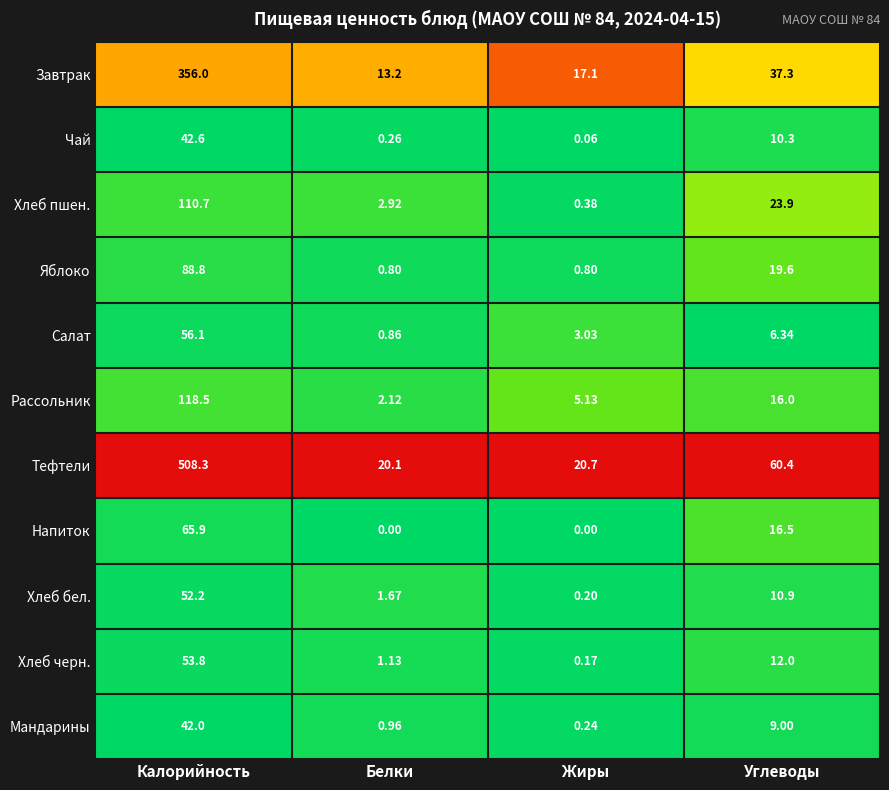

At which category is the sum across all series the highest?

Калорийность